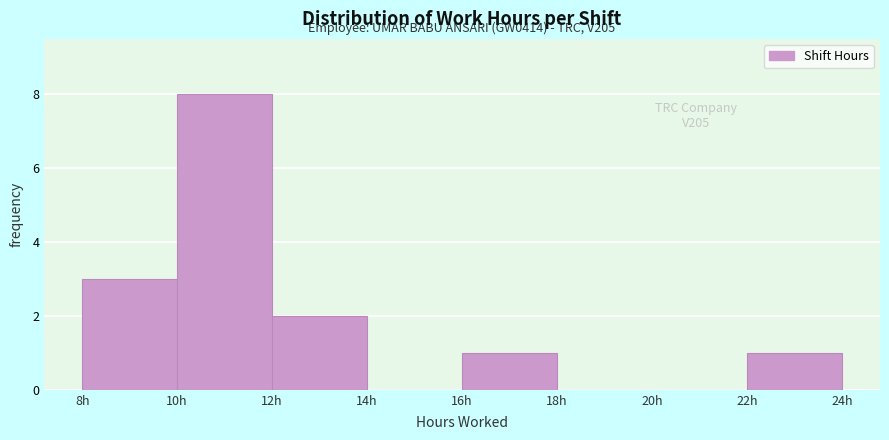

Over which range of the x-axis is the bar tallest?

10 to 12